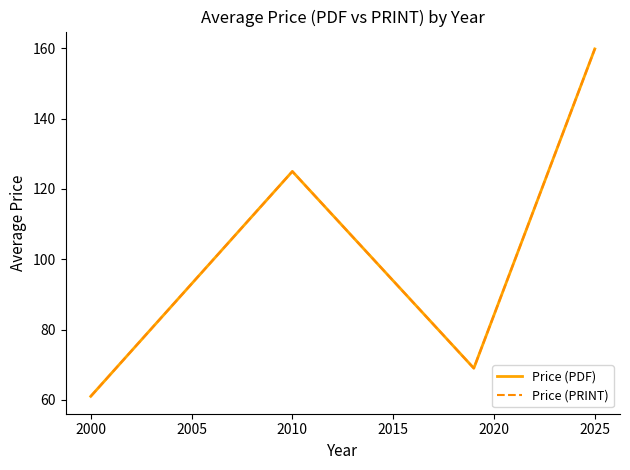

Is this an area chart (filled region under the line)?

No